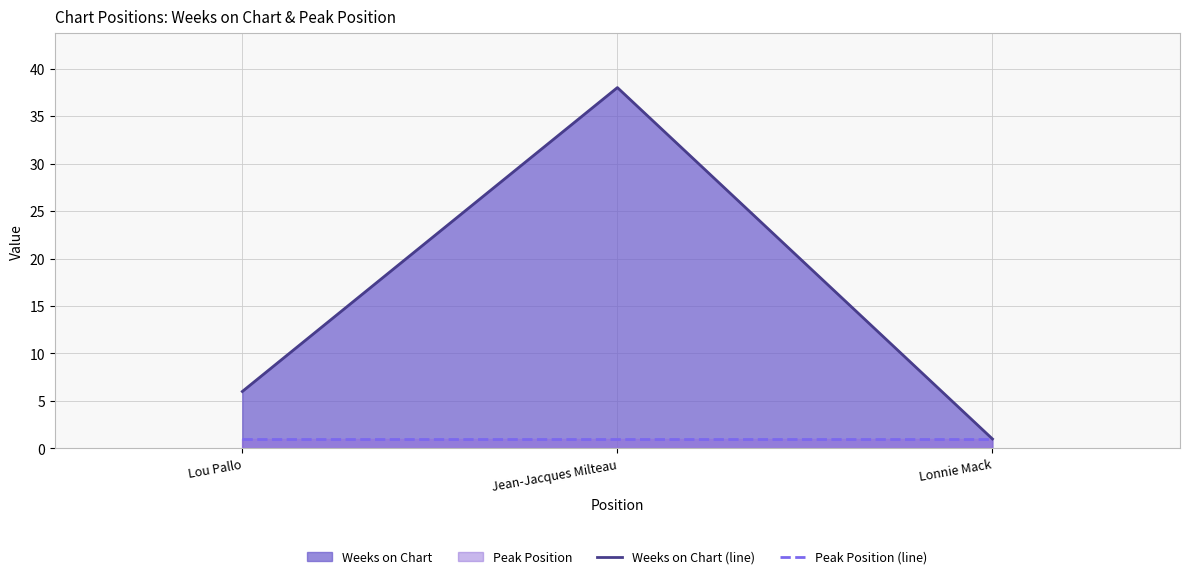

At which label does Weeks on Chart (line) first exceed 6?

Jean-Jacques Milteau